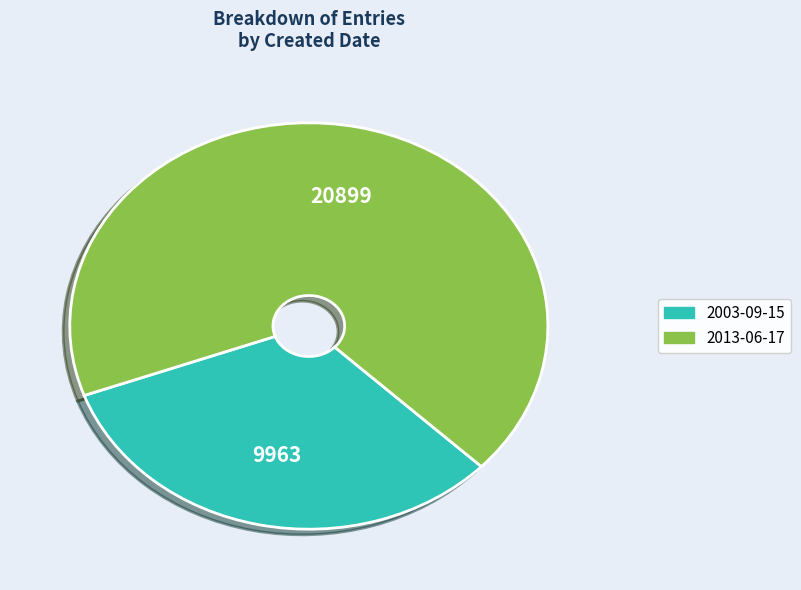

Which has a higher value, 2003-09-15 or 2013-06-17?

2013-06-17